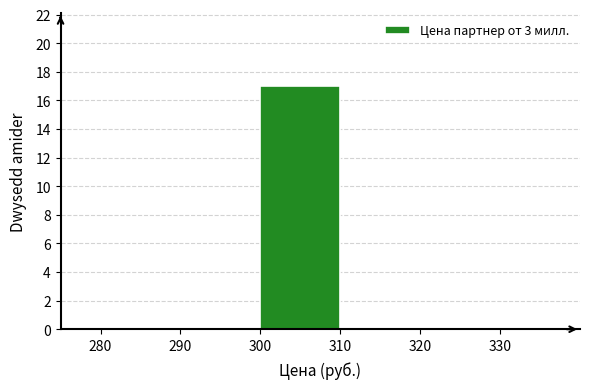

What is the height of the bar covering 300 to 310 on the x-axis? The values are not printed on the chart, so give them approximately, as read against the axis.

17